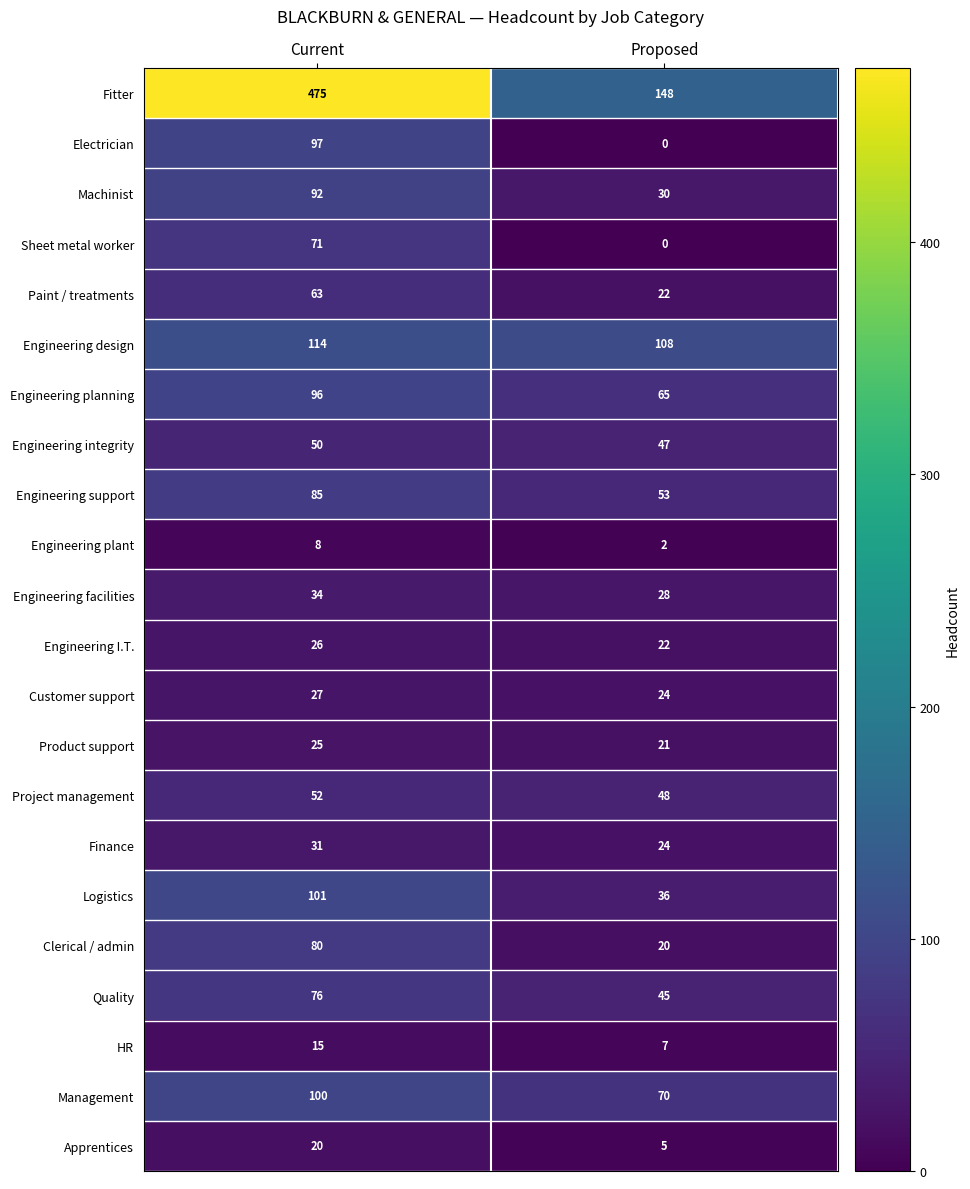

What is the average value of the HR series?

11